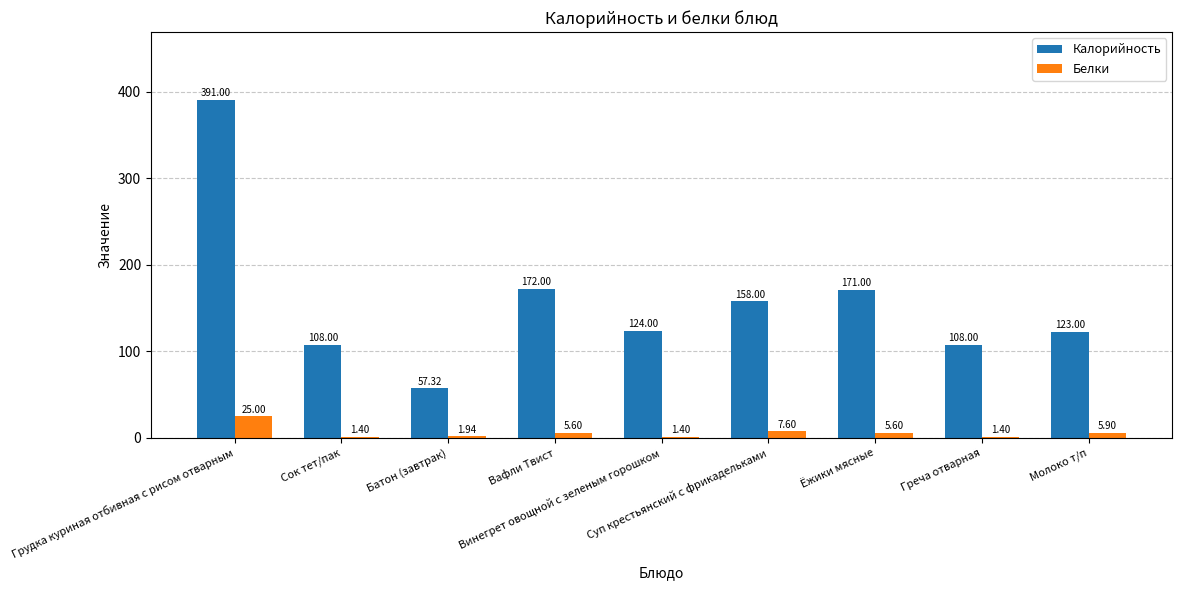

Which series has the largest range (max minus min)?

Калорийность